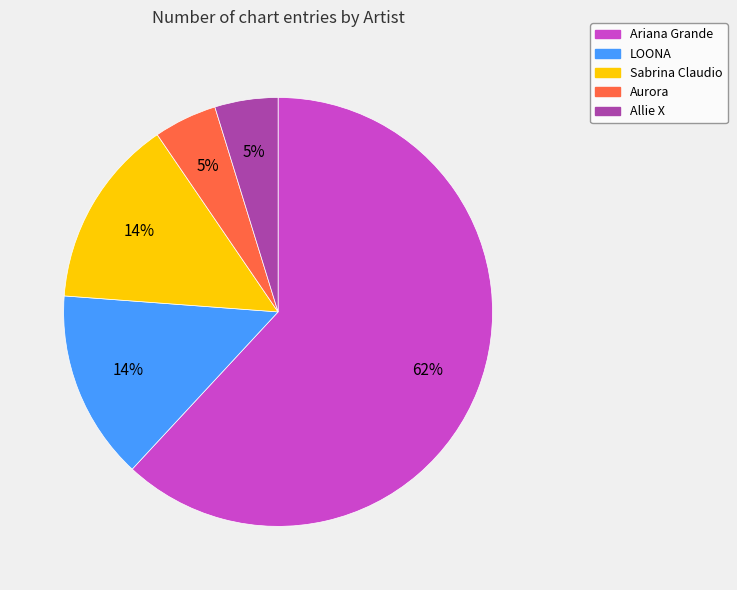

Combined, do Aurora and Allie X account for over 50%?

No